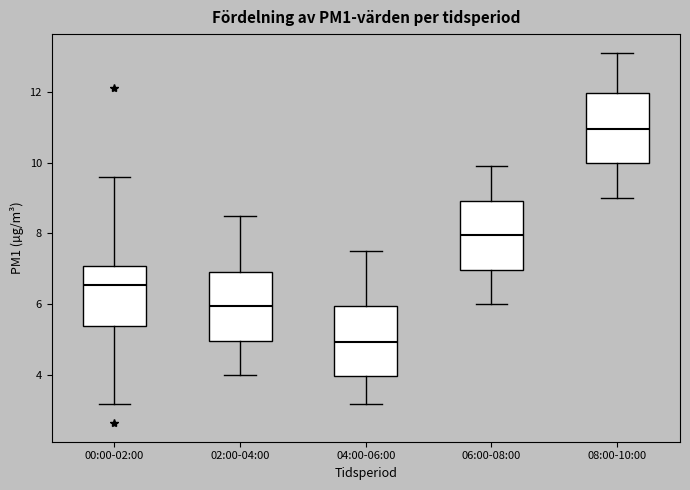

Which box has the highest median line?

08:00-10:00